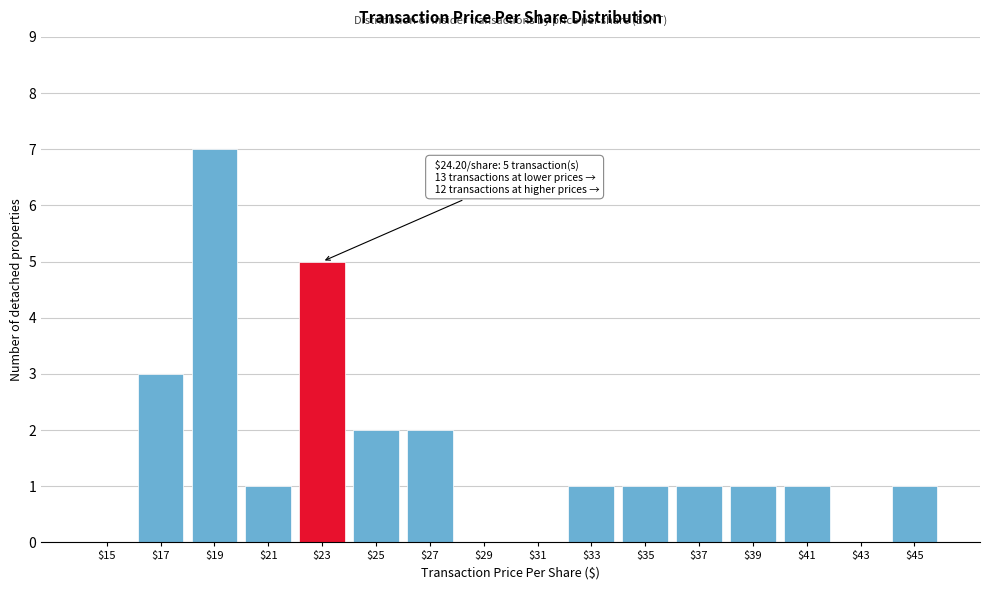

What is the sum of all values?

26